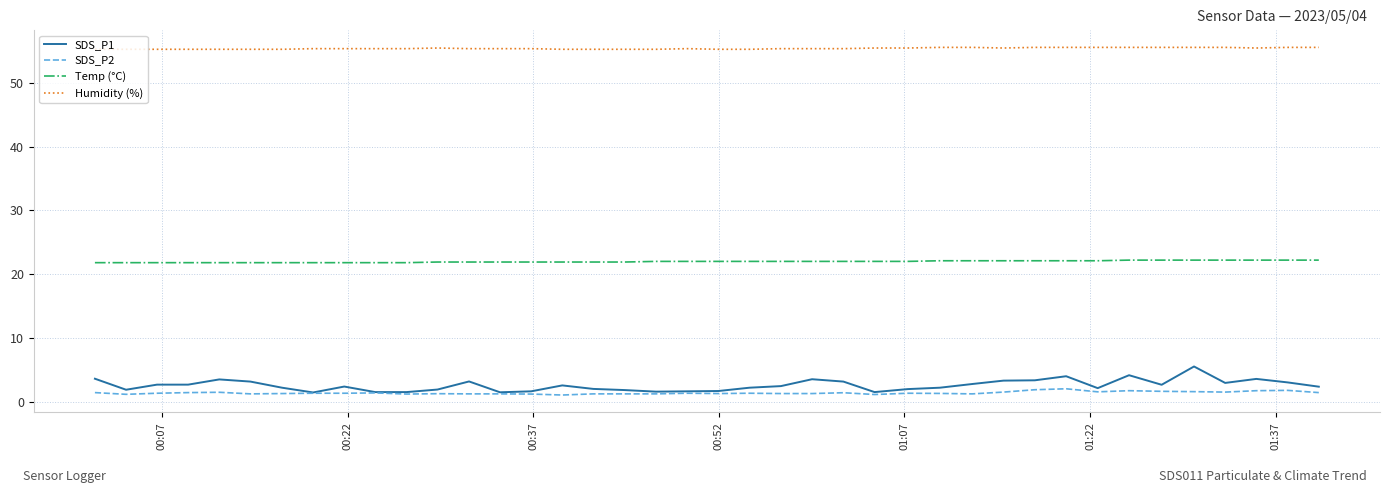

Which series has the largest total across all categories?

Humidity (%)